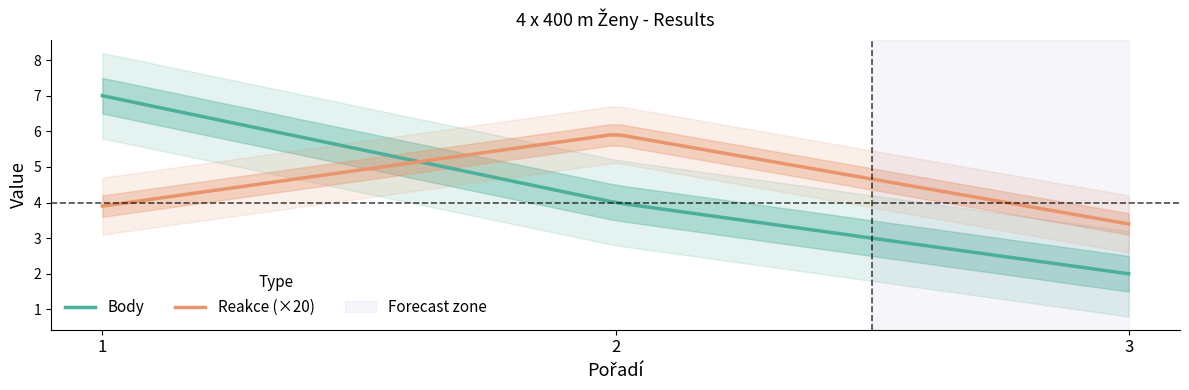

Which series has the widest spread of values?

Body